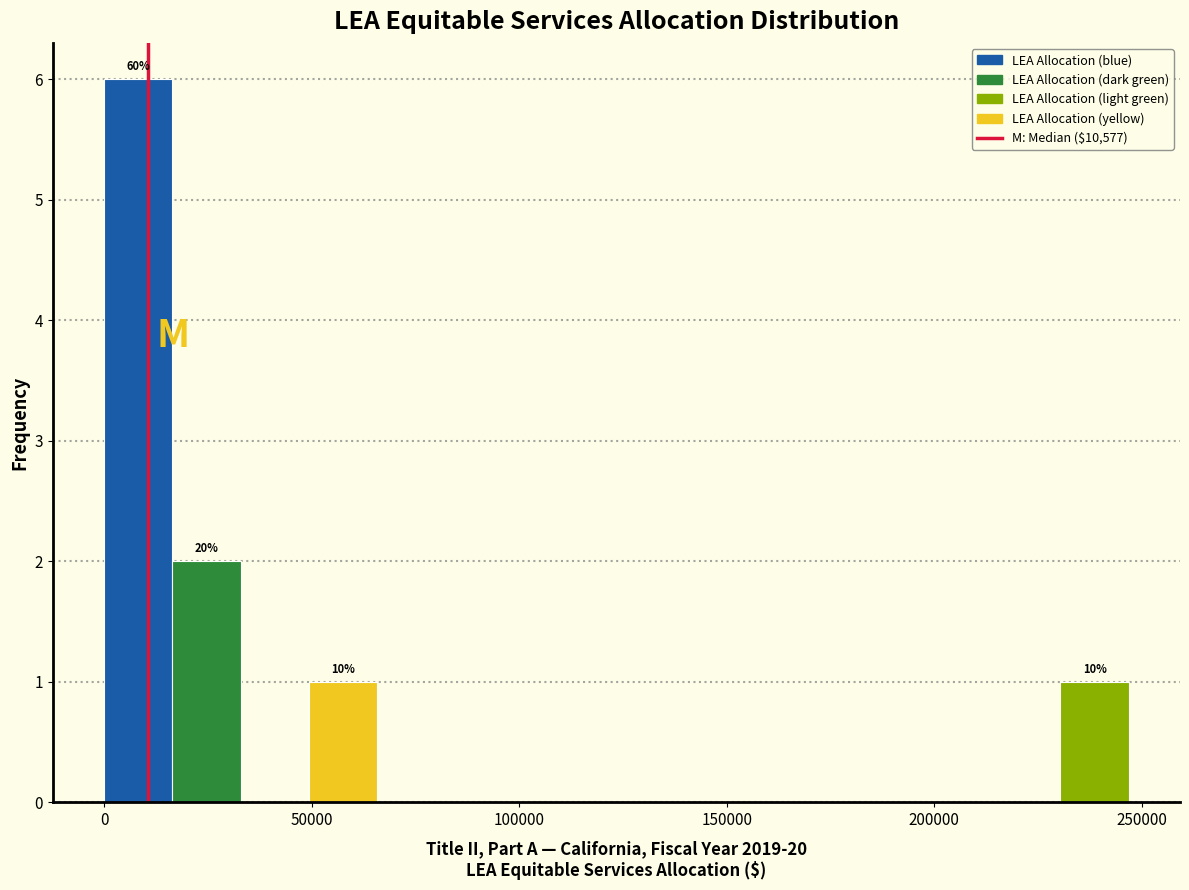

Around what value on the x-axis is the tallest bar? Give the approximate position of its centre, as read against the axis.

10000